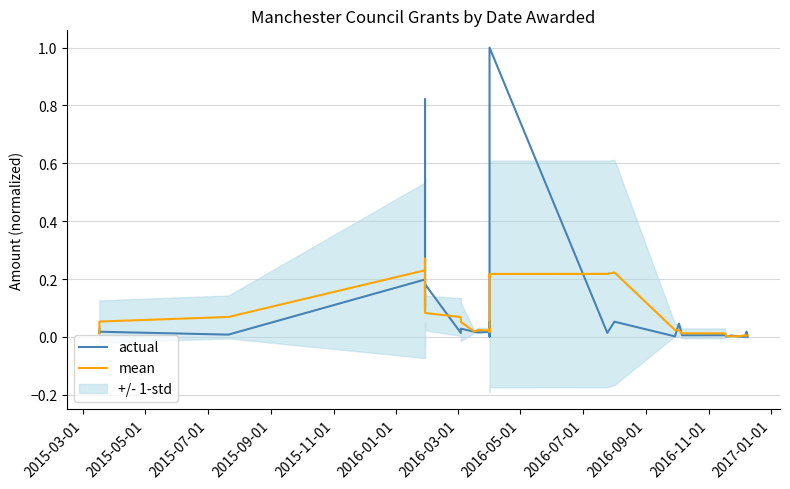

True or false: actual and mean intersect in this chart.

True